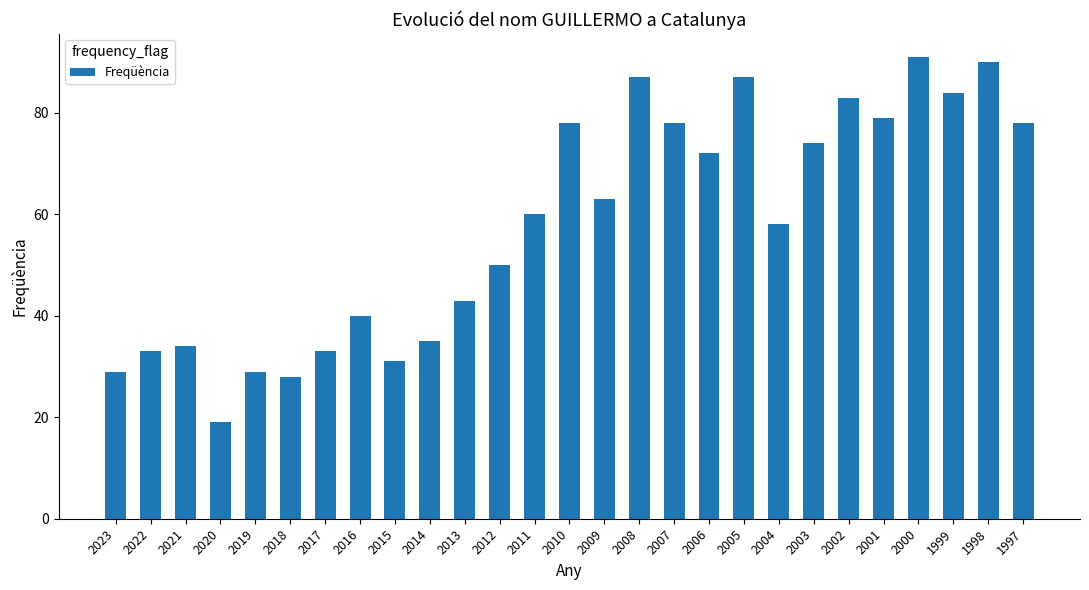

What is the difference between the values at 2020 and 2013?

24